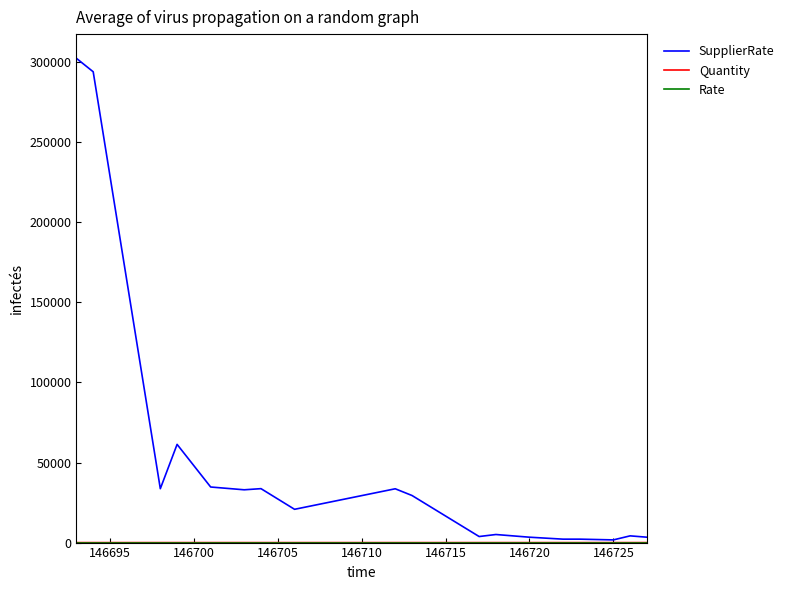

What is the greatest value displayed?

302400